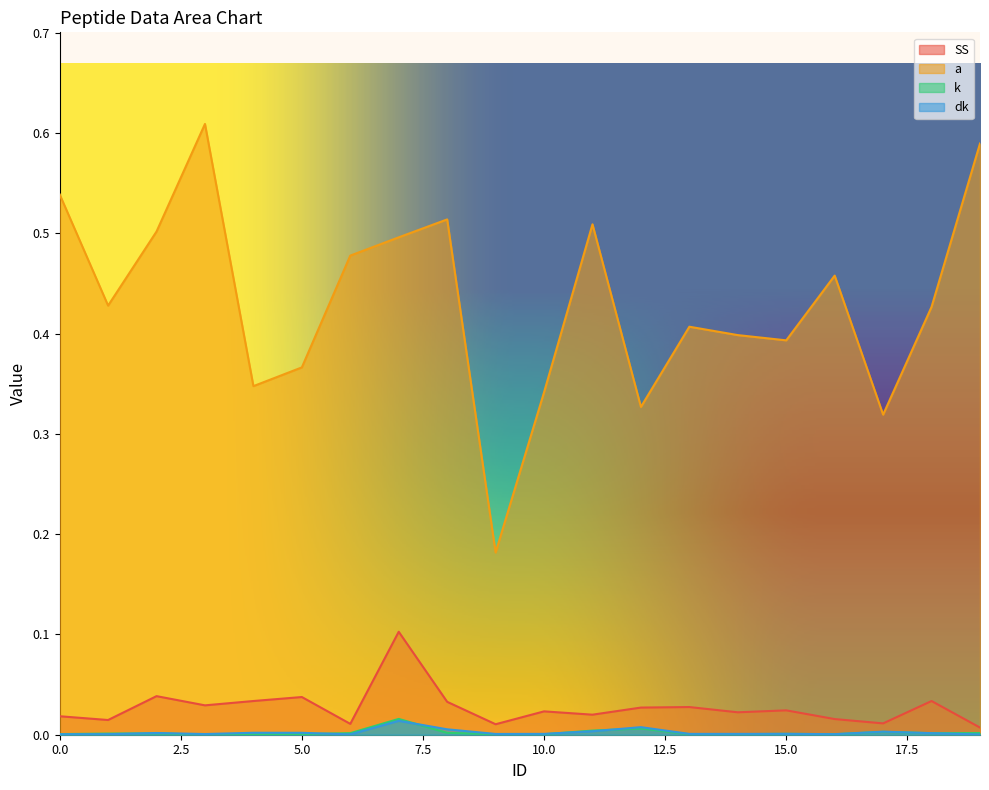

The value of a at 5.0 is 0.6. True or false?

False